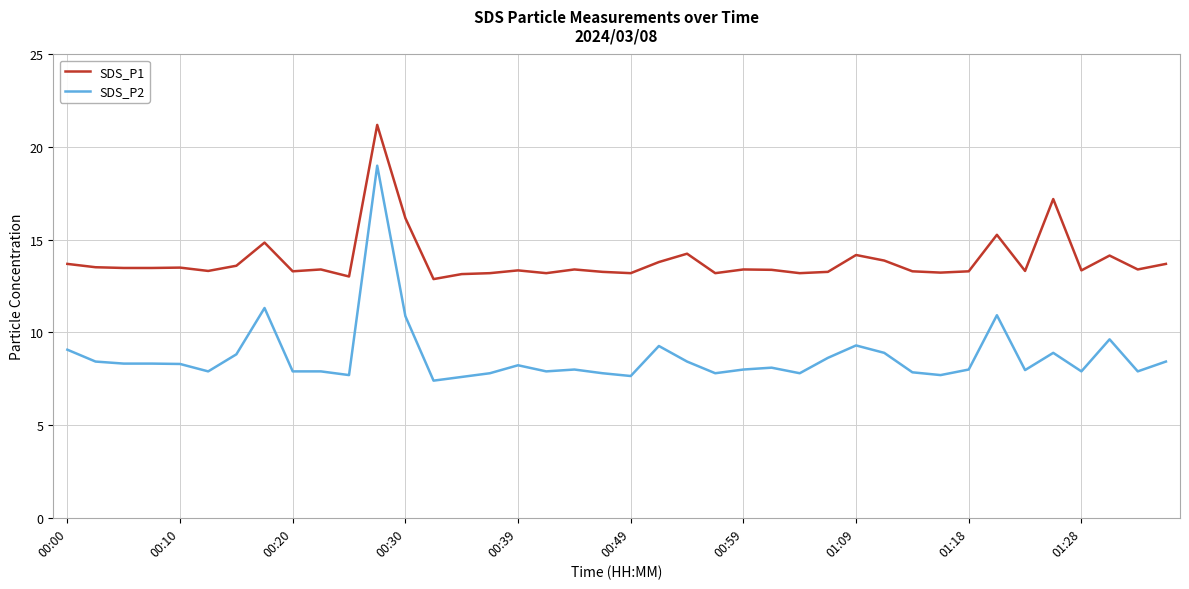

What is the sum of all SDS_P2 values?

347.7